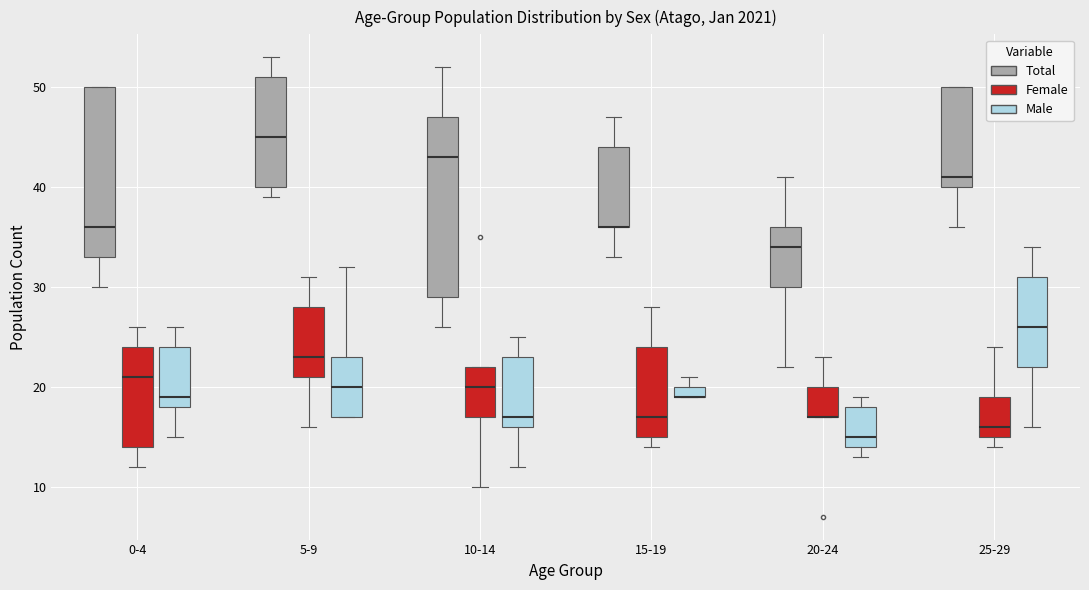

Where does the lower whisker of the box for 10-14 (Male) end on the y-axis? The values are not printed on the chart, so give them approximately, as read against the axis.

12